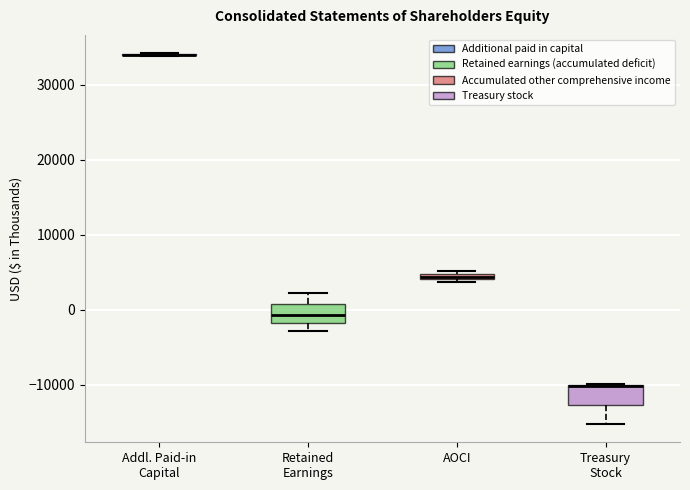

Where is the upper edge of the box for Treasury Stock on the y-axis? The values are not printed on the chart, so give them approximately, as read against the axis.

-10000